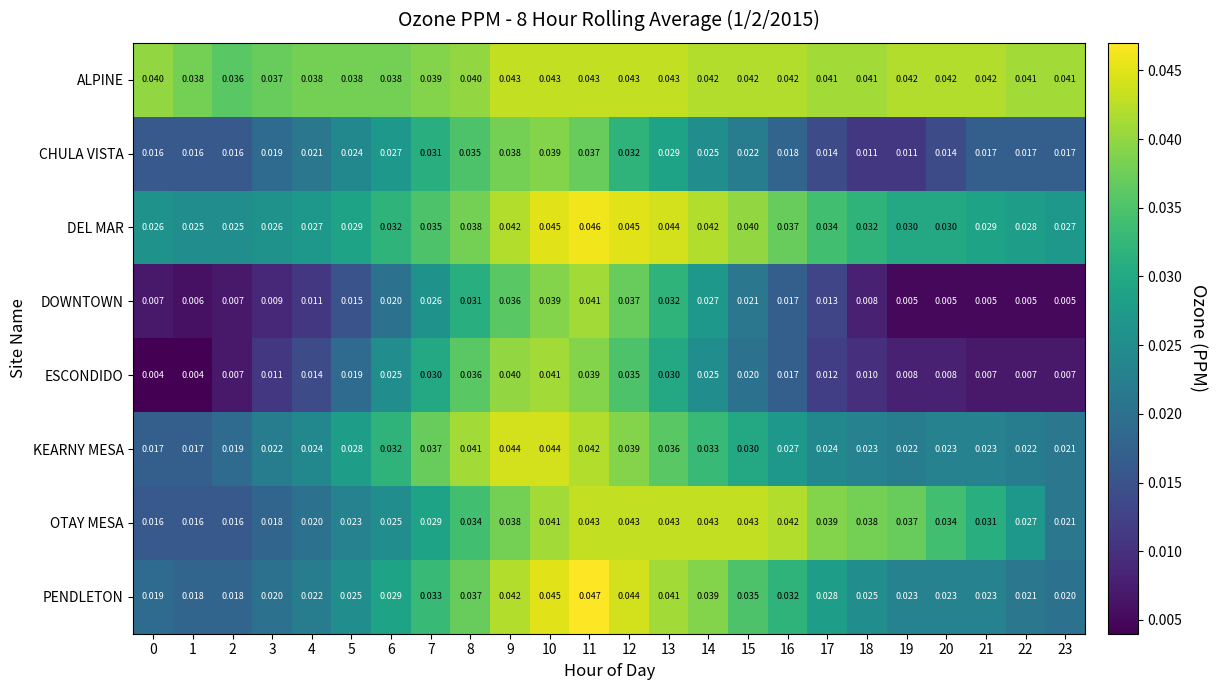

Which series has the widest spread of values?

ESCONDIDO